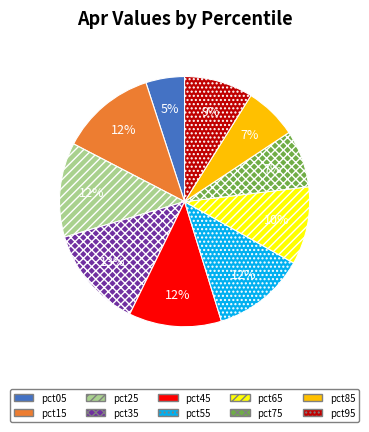

Which slice is the largest?

pct35